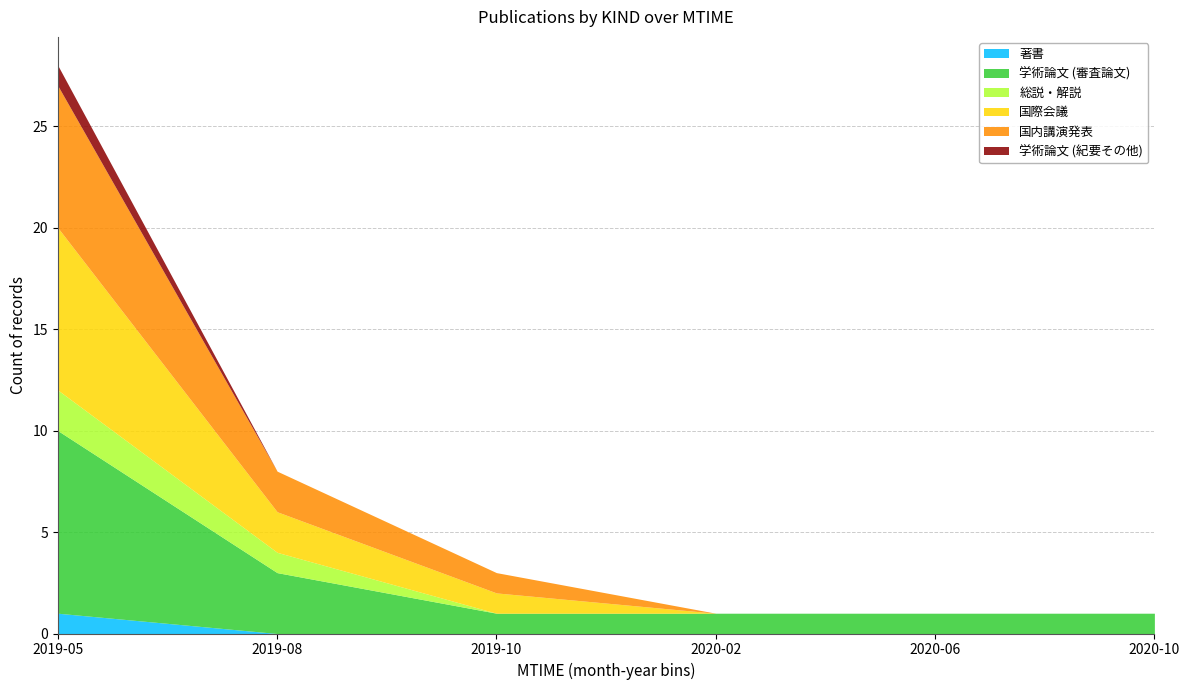

Reading left to right, what are all the values shown in this chart?

著書: 1	0	0	0	0	0
学術論文 (審査論文): 9	3	1	1	1	1
総説・解説: 2	1	0	0	0	0
国際会議: 8	2	1	0	0	0
国内講演発表: 7	2	1	0	0	0
学術論文 (紀要その他): 1	0	0	0	0	0